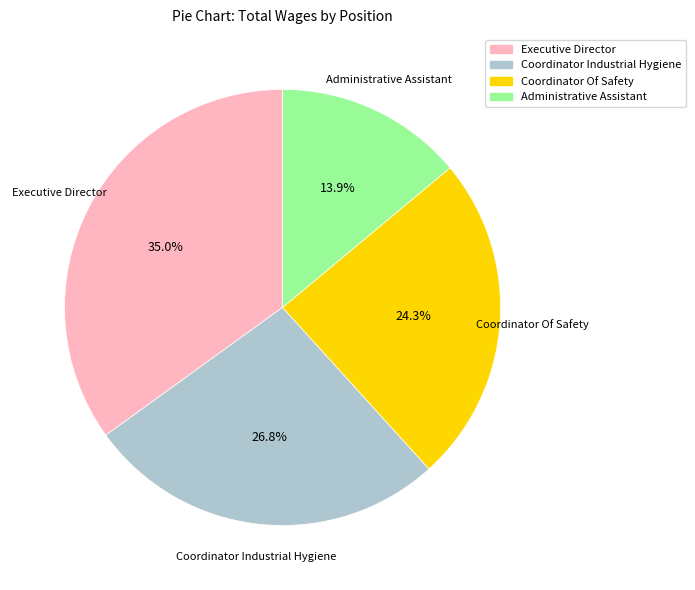

Which has a higher value, Executive Director or Coordinator Industrial Hygiene?

Executive Director